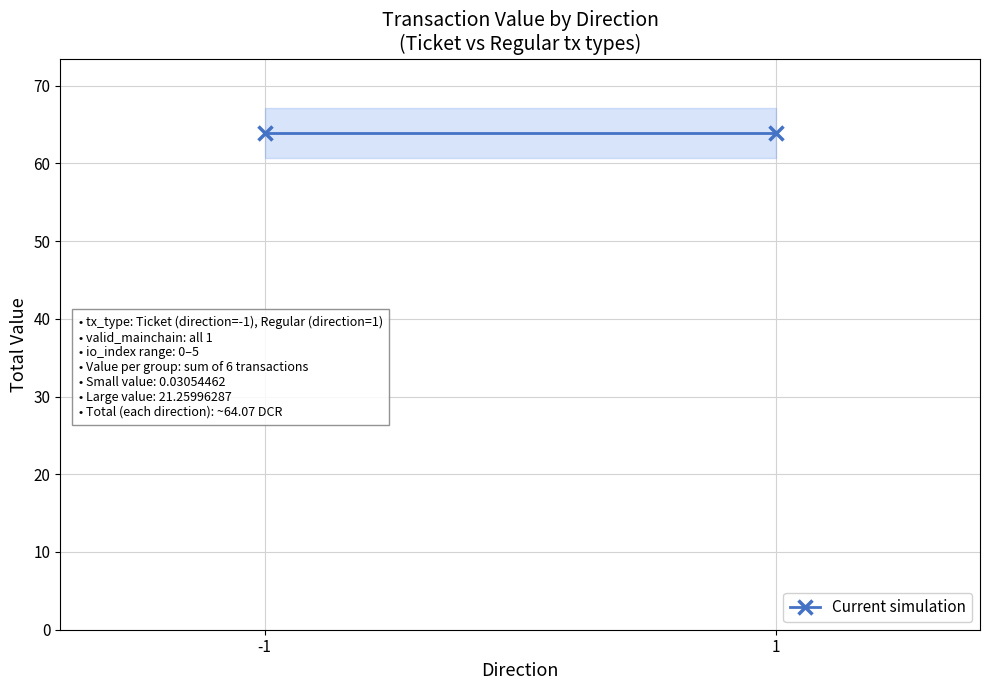

Which has a higher value, 1 or -1?

-1